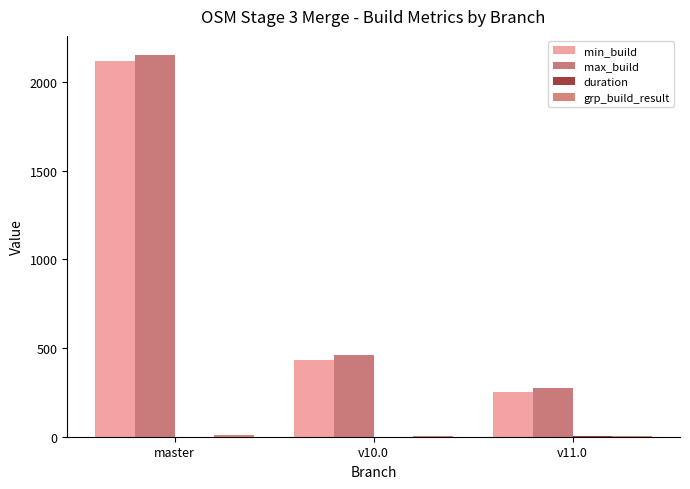

Are the bars grouped side by side (vs. stacked)?

Yes